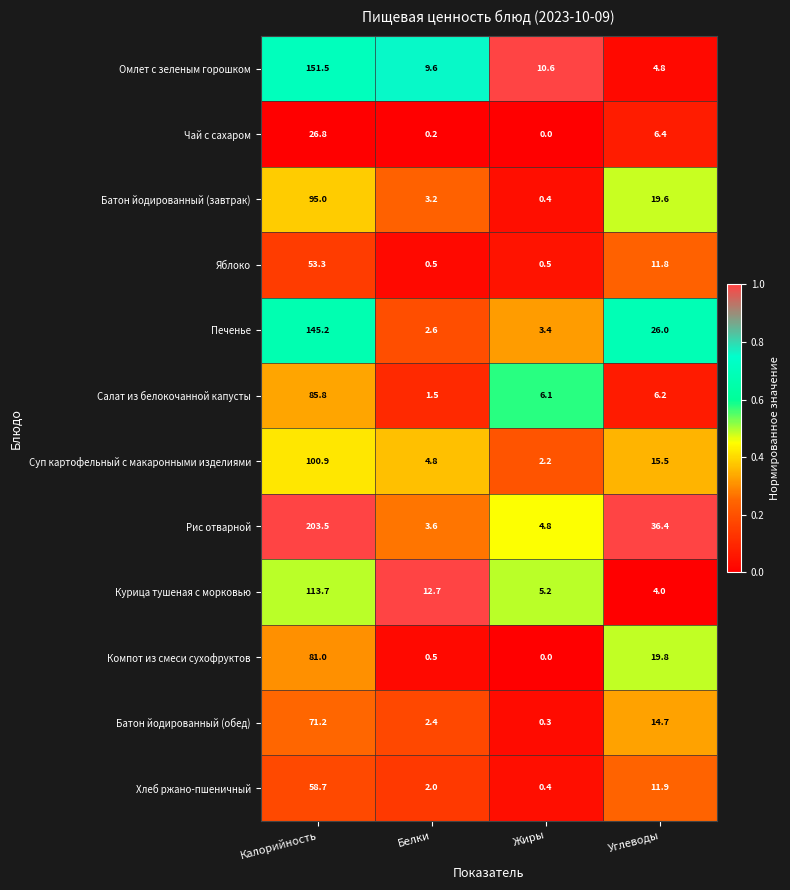

What is the spread (max minus min) of values at Жиры?

10.6